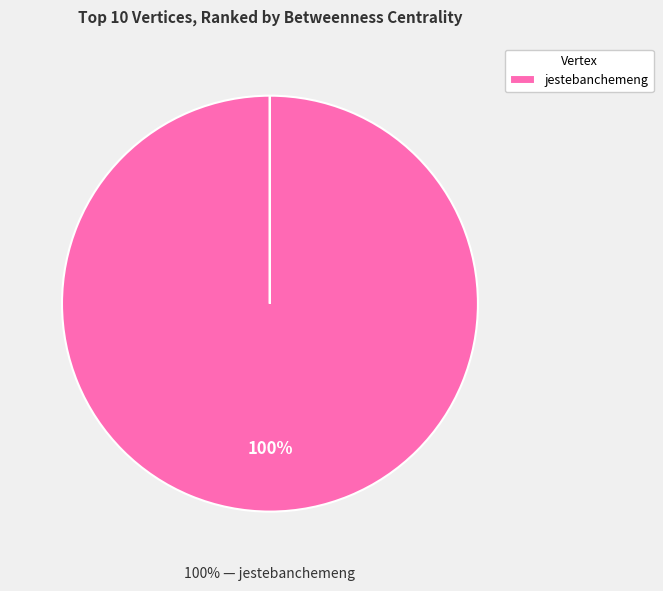

Do rcinitiative and novainstitut together represent more than half of the pie?

No